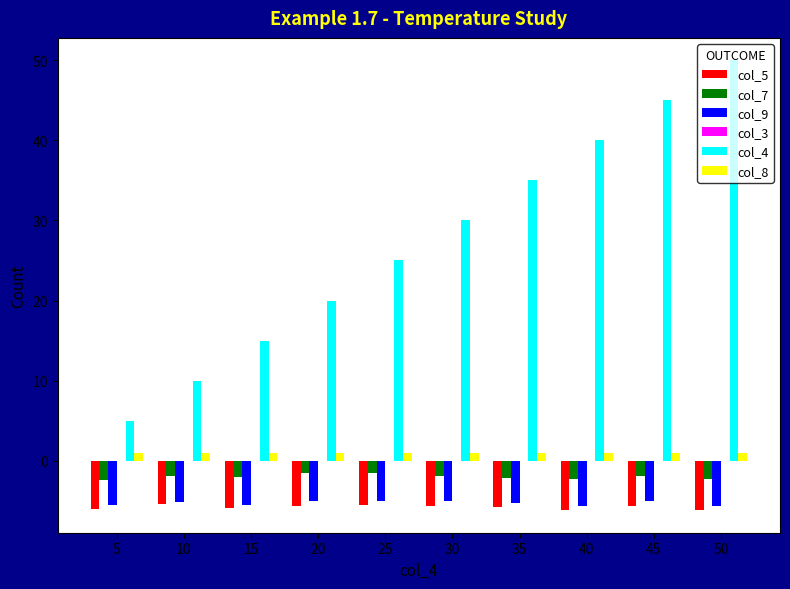

True or false: col_7 has a value of -2.3 at 50.

True